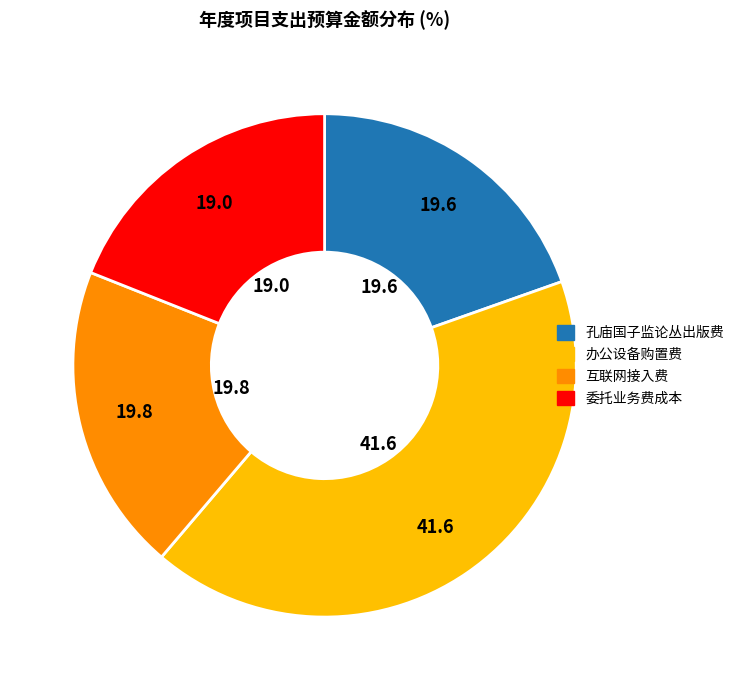

Is there a majority slice in this chart?

No